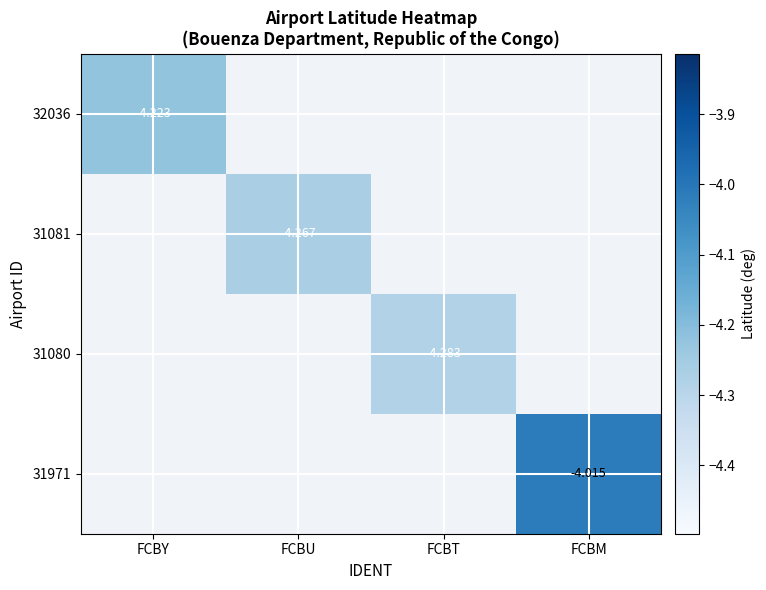

At which label does 31081 reach its minimum?

FCBY